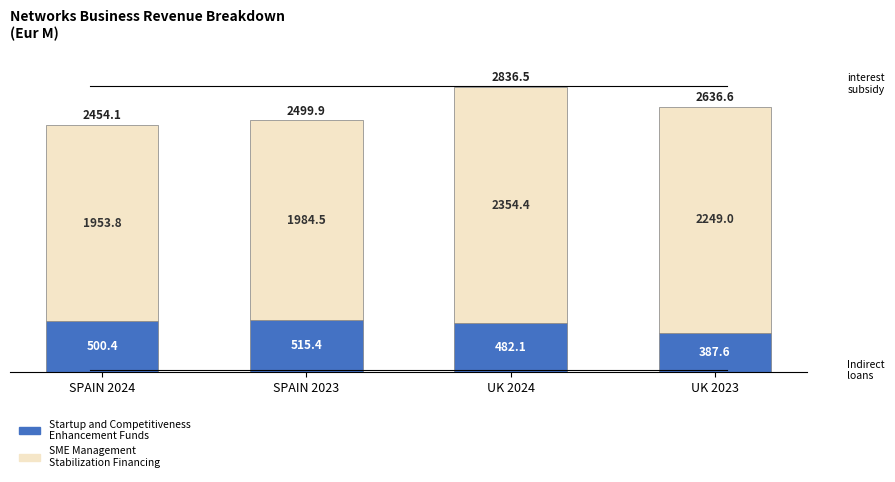

Reading left to right, transcribe the values for Startup and Competitiveness Enhancement Funds.

SPAIN 2024=500.4	SPAIN 2023=515.4	UK 2024=482.1	UK 2023=387.6